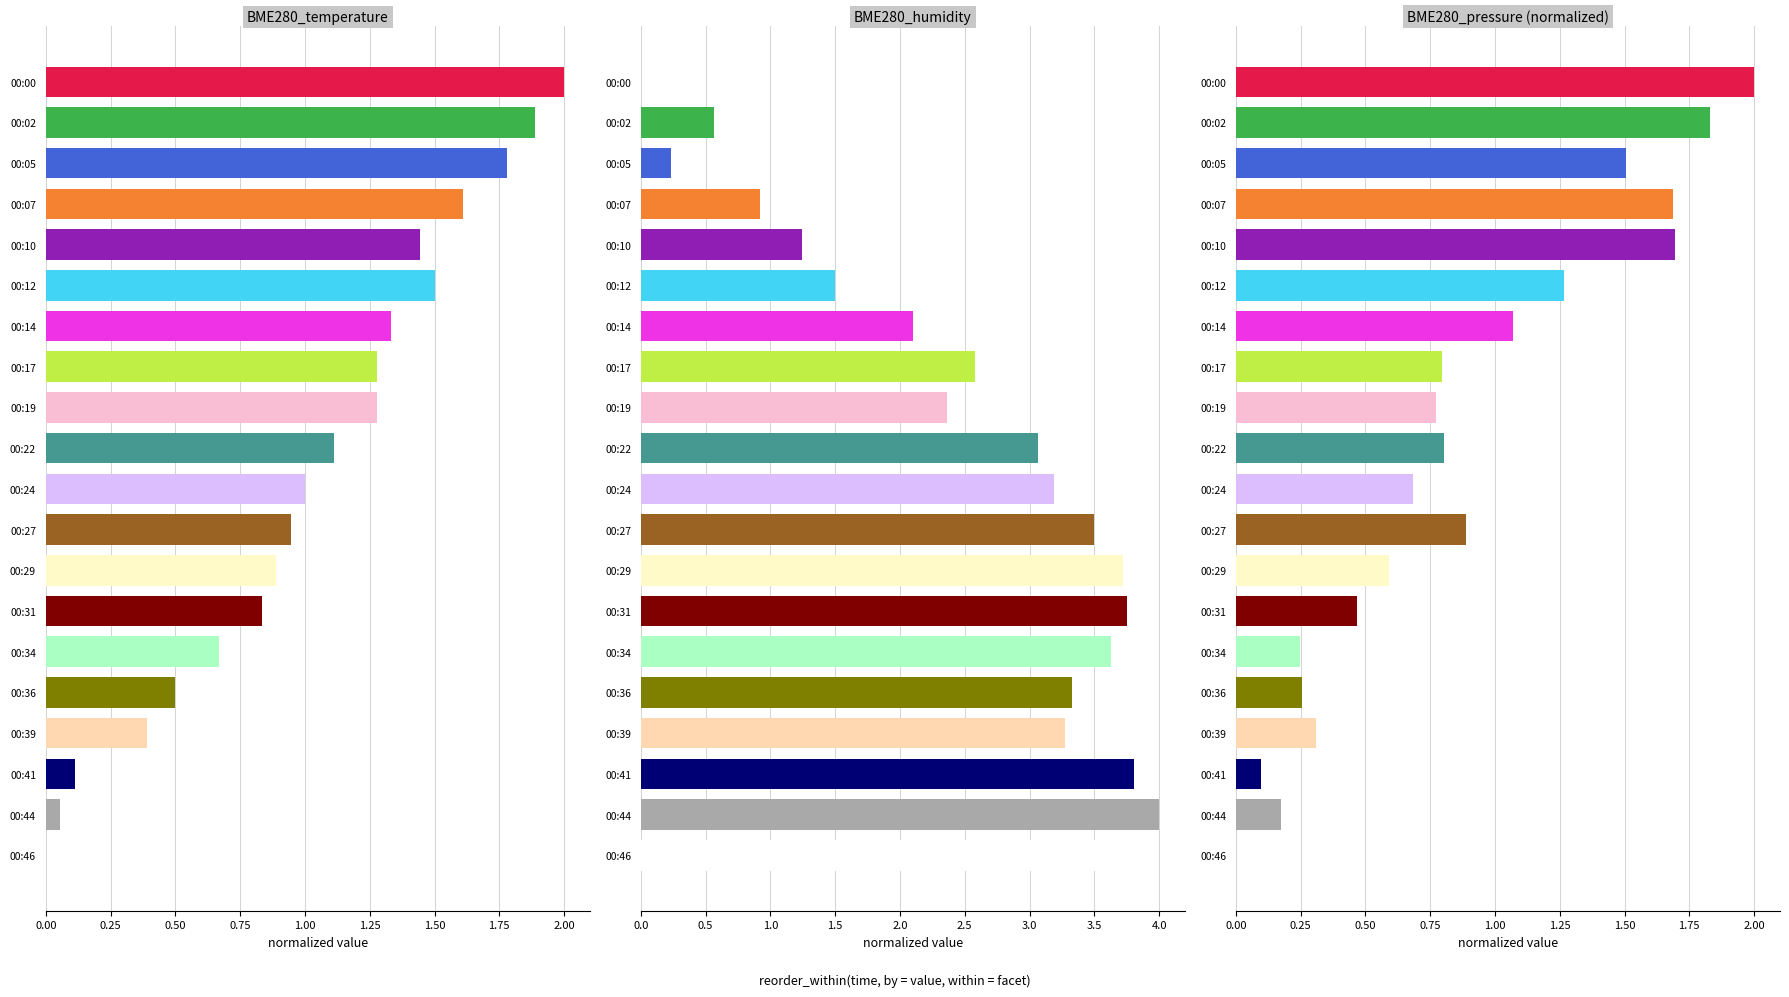

What is the average value of the BME280_pressure (normalized) series?

0.9